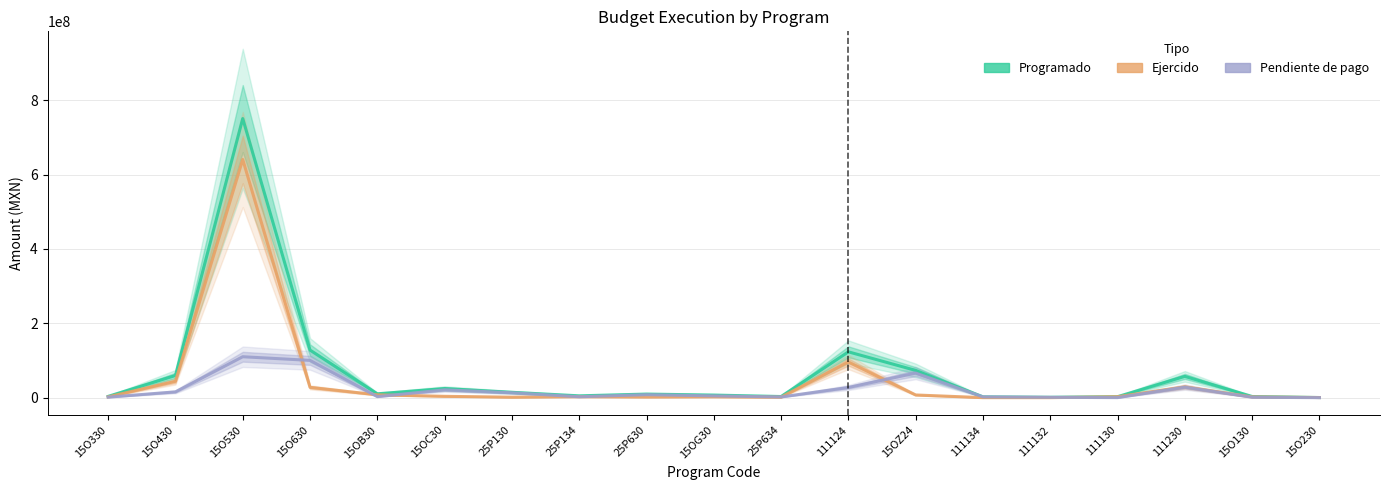

Reading right to left, transcribe all the data shown in this chart.

Programado: 15O230=333917.9	15O130=3125000.0	111230=57235902.6	111130=2635445.4	111132=963089.2	111134=2152857.6	15OZ24=73317090.1	111124=123197388.9	25P634=3039389.4	15OG30=6972785.0	25P630=9640002.0	25P134=4903567.0	25P130=14387273.0	15OC30=24567998.0	15OB30=10351422.0	15O630=127972970.0	15O530=750582144.6	15O430=59602967.0	15O330=3450007.0
Ejercido: 15O230=333917.9	15O130=2000032.9	111230=29012181.1	111130=2516082.1	111132=0.0	111134=0.0	15OZ24=7223768.9	111124=95826881.8	25P634=1198280.0	15OG30=2229290.9	25P630=1671696.7	25P134=2475719.5	25P130=1248743.2	15OC30=3589783.6	15OB30=7587000.0	15O630=27737395.3	15O530=640546544.8	15O430=44033587.0	15O330=2062234.0
Pendiente de pago: 15O230=0.0	15O130=1124967.1	111230=28223721.6	111130=119363.3	111132=963089.2	111134=2152857.6	15OZ24=66093321.1	111124=27370507.1	25P634=1841109.4	15OG30=4743494.2	25P630=7968305.3	25P134=2427847.5	25P130=13138529.8	15OC30=20978214.4	15OB30=2764422.0	15O630=100235574.7	15O530=110035599.8	15O430=15569380.0	15O330=1387773.0